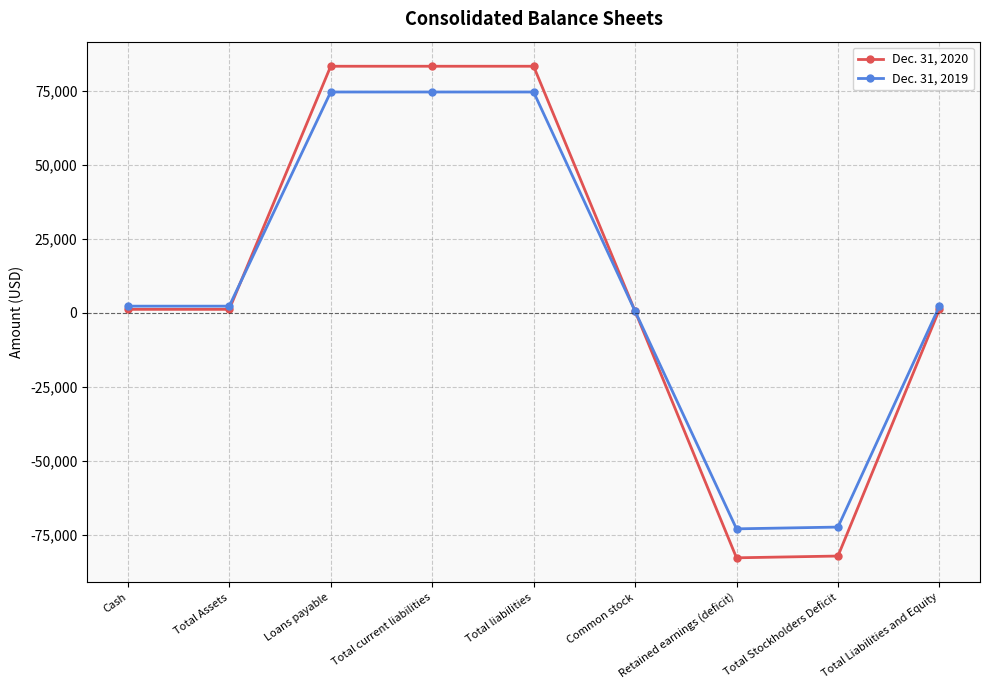

What is the sum of the Dec. 31, 2020 values at Total Liabilities and Equity and Cash?

2408